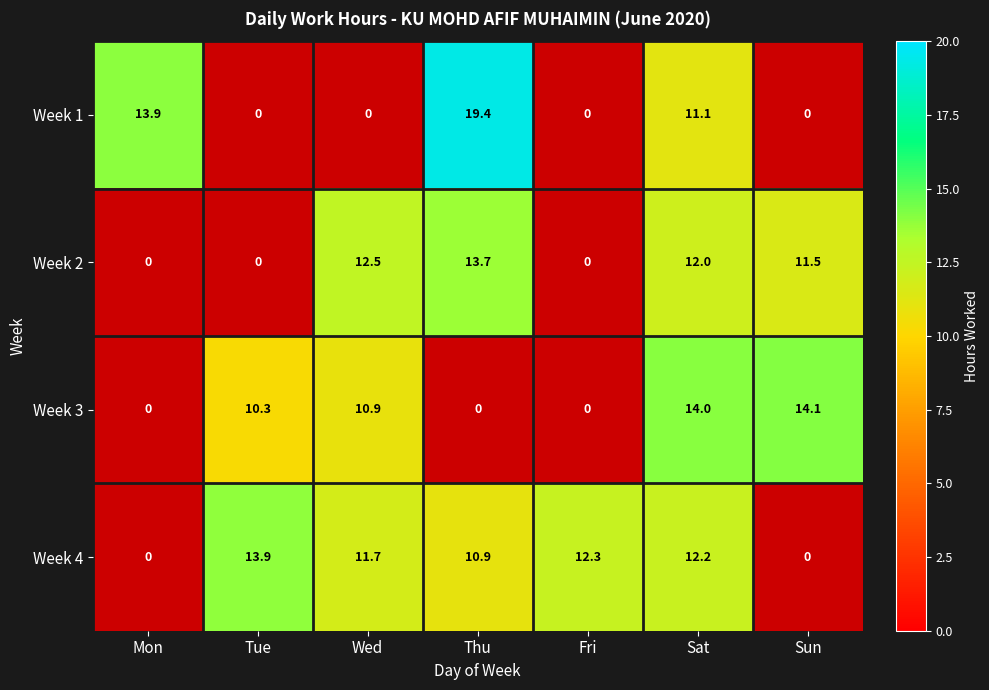

What is the maximum value shown in the chart?

19.4